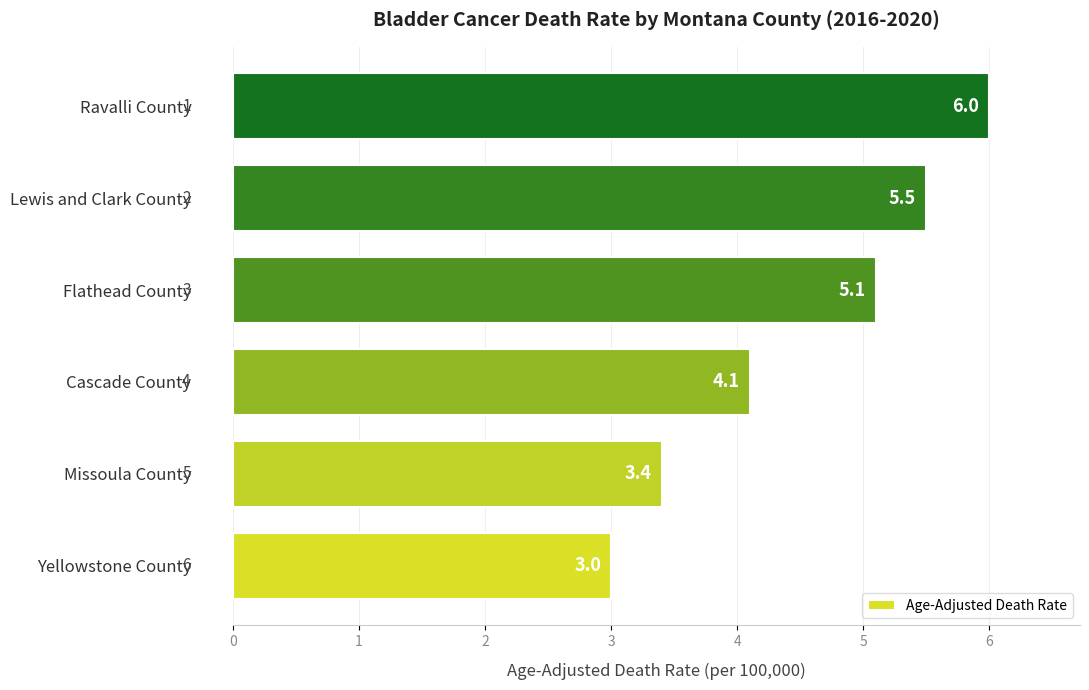

Where is the data nearest to the value 4?

Cascade County